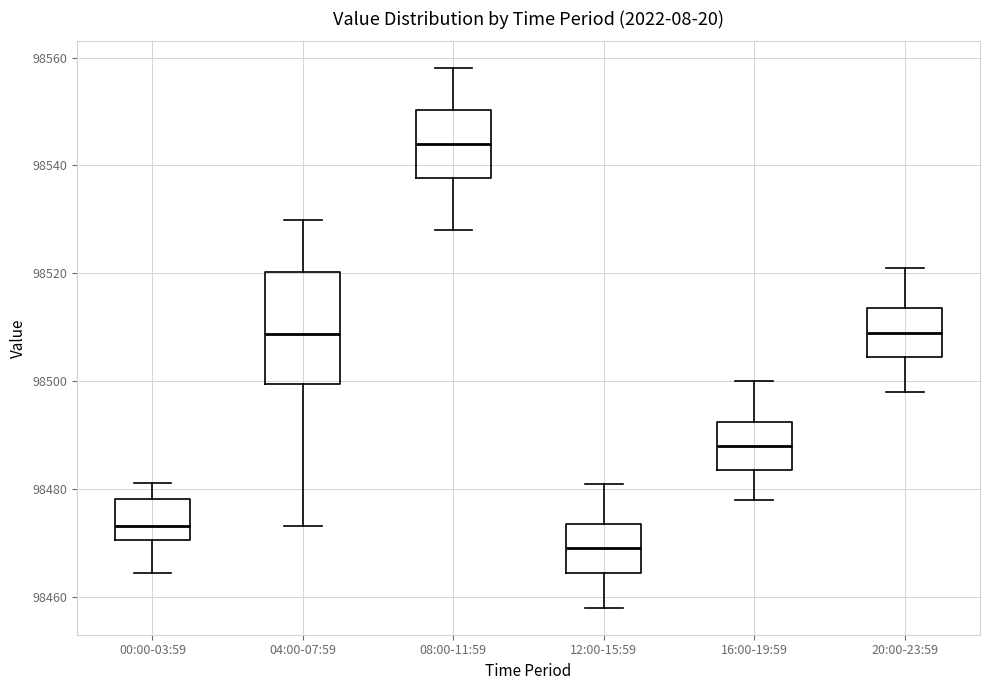

Reading left to right, read every box against the y-axis: the position of its median line, the range the box covers, and the ends of its whiskers. The values are not printed on the chart, so give them approximately, as read against the axis.

00:00-03:59: median 98474, box 98470 to 98478, whiskers 98464 to 98482
04:00-07:59: median 98508, box 98500 to 98520, whiskers 98474 to 98530
08:00-11:59: median 98544, box 98538 to 98550, whiskers 98528 to 98558
12:00-15:59: median 98470, box 98464 to 98474, whiskers 98458 to 98482
16:00-19:59: median 98488, box 98484 to 98492, whiskers 98478 to 98500
20:00-23:59: median 98510, box 98504 to 98514, whiskers 98498 to 98522